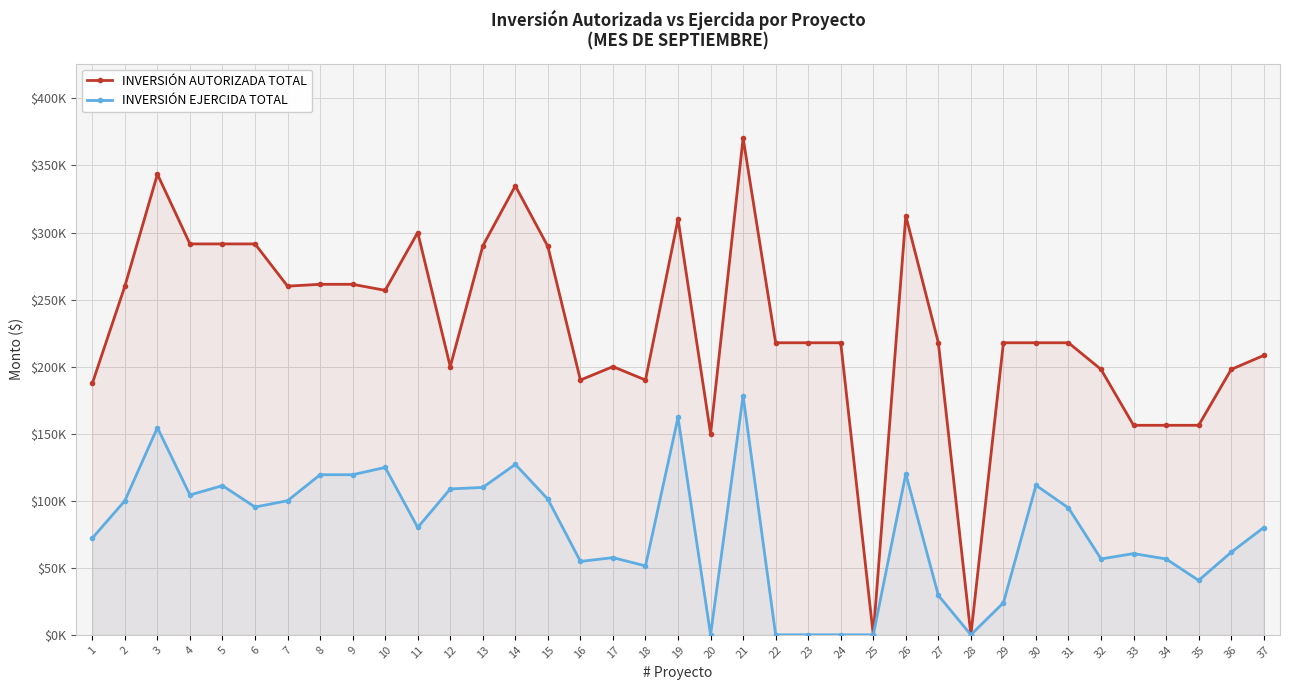

What are all the series names shown in the legend?

INVERSIÓN AUTORIZADA TOTAL, INVERSIÓN EJERCIDA TOTAL